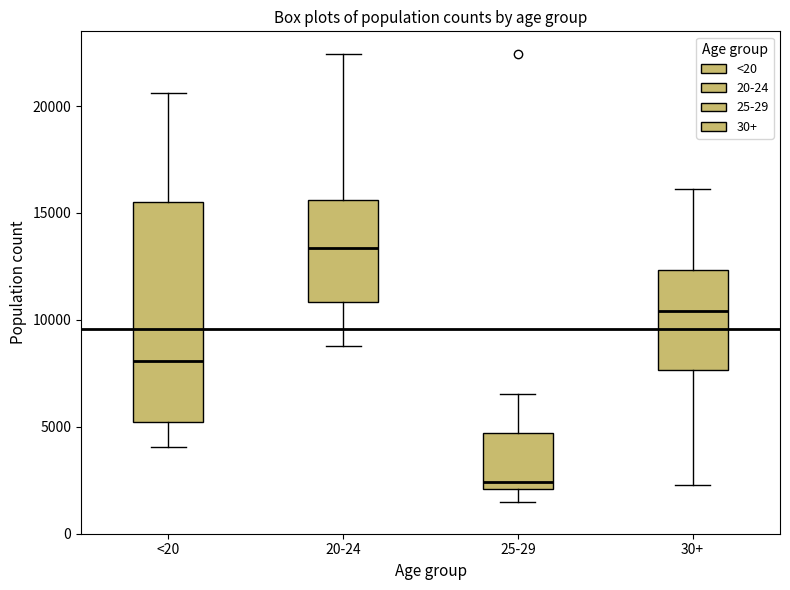

Where is the lower edge of the box for 20-24 on the y-axis? The values are not printed on the chart, so give them approximately, as read against the axis.

11000